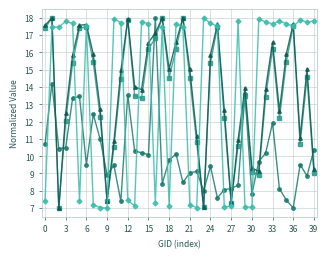

What is the greatest value displayed?

18.0